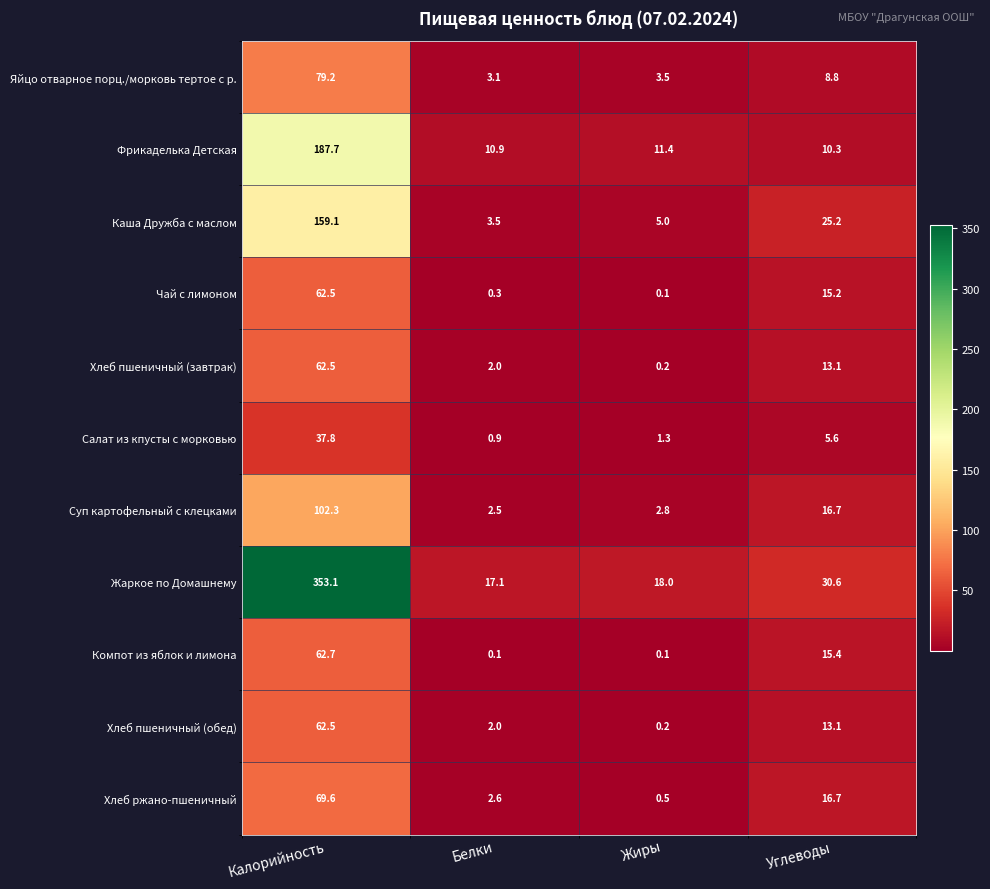

How many values in the Чай с лимоном series are below 15?

2